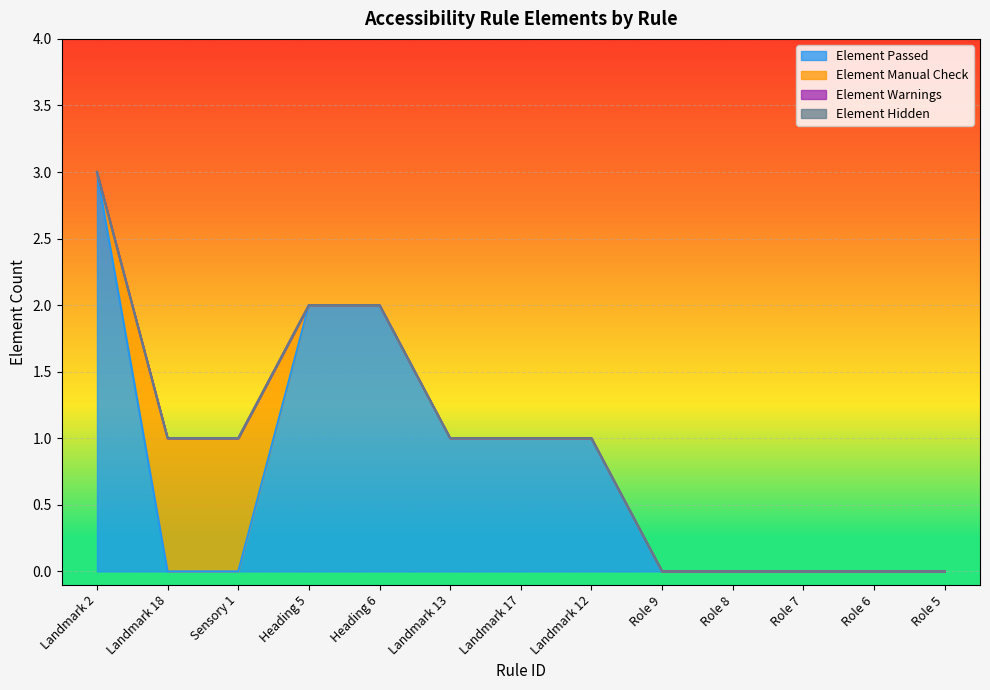

What is the greatest value displayed?

3